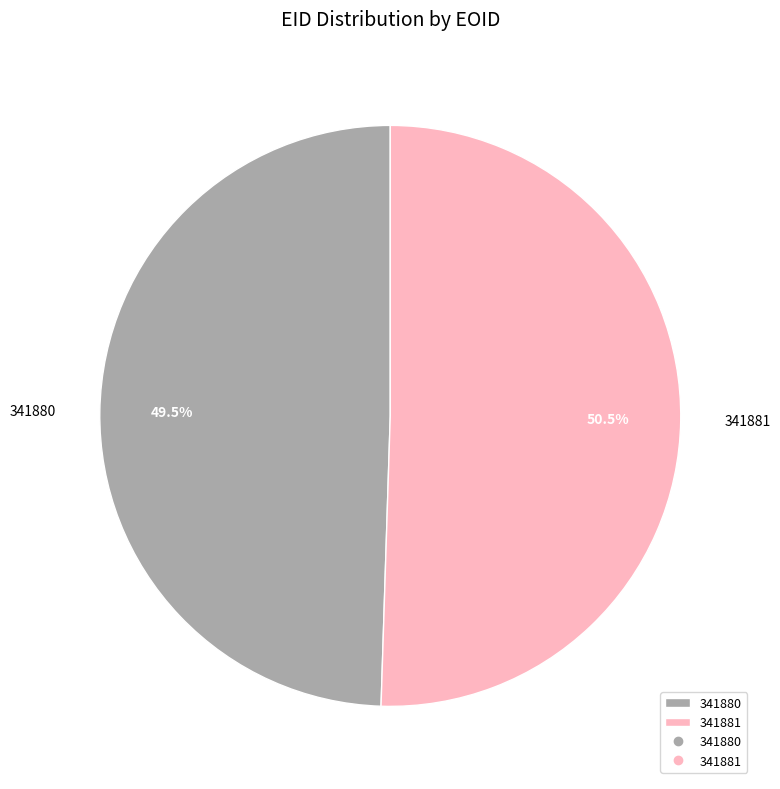

Approximately how many times larger is the value at 341880 compared to 341881?

1.0